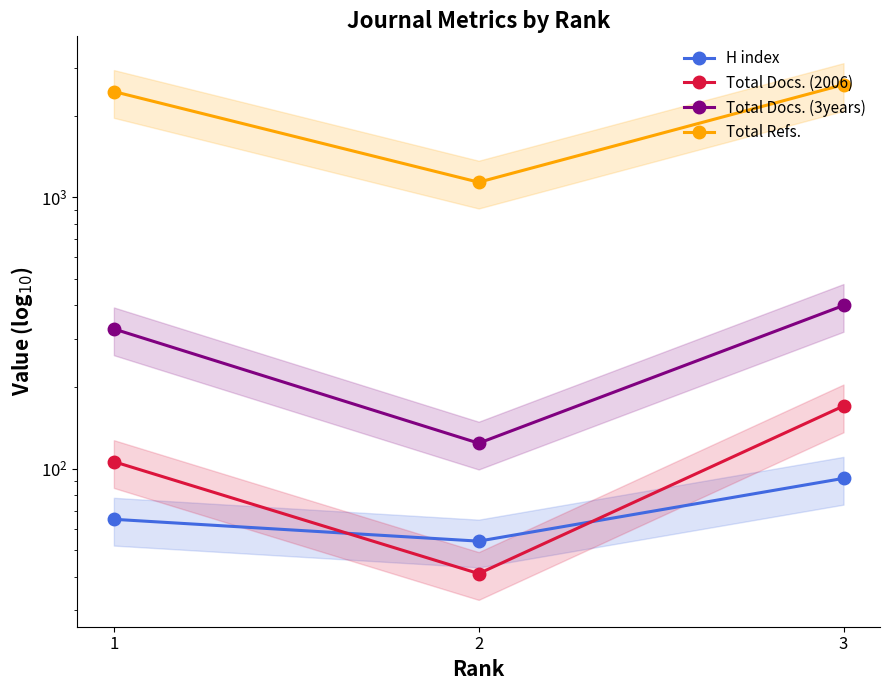

Which series has the widest spread of values?

Total Refs.